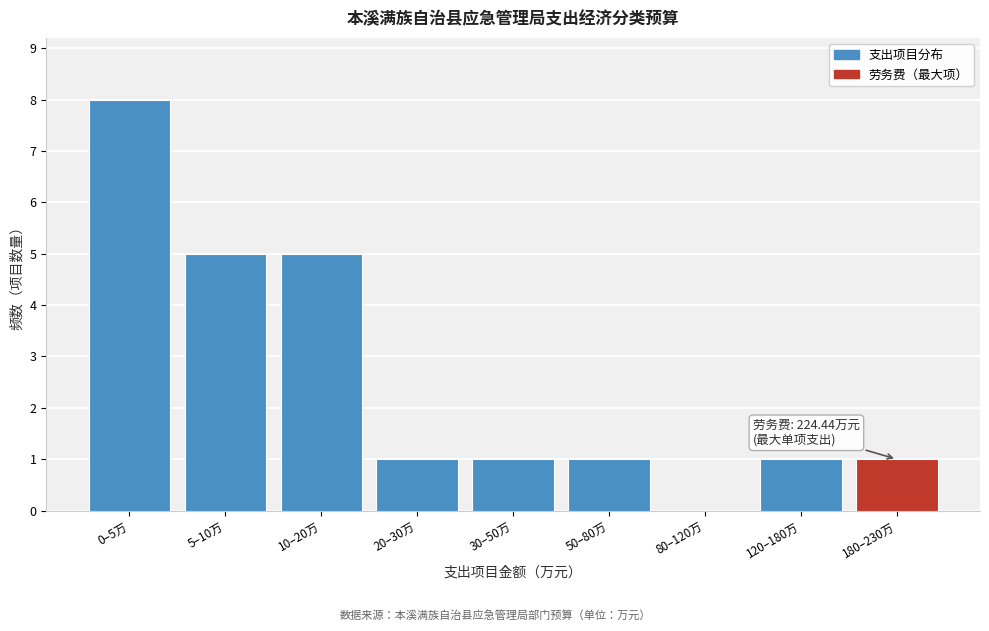

Reading left to right, list all the values displayed in this chart.

0–5万=8	5–10万=5	10–20万=5	20–30万=1	30–50万=1	50–80万=1	80–120万=0	120–180万=1	180–230万=1